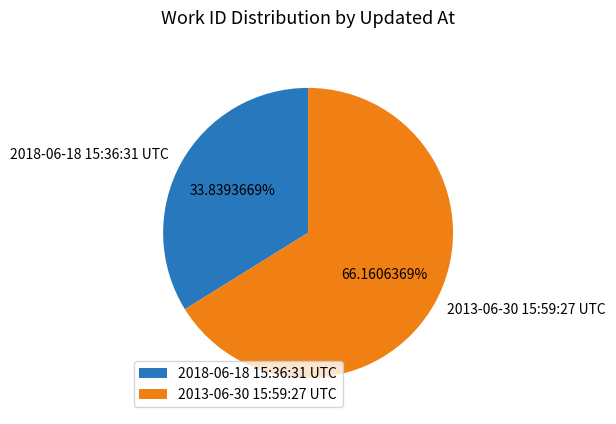

Rank the categories by value from highest to lowest.

2013-06-30 15:59:27 UTC, 2018-06-18 15:36:31 UTC